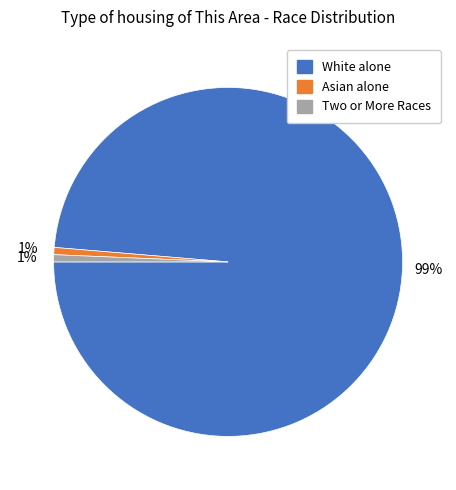

Is there any slice that represents more than half of the pie?

Yes